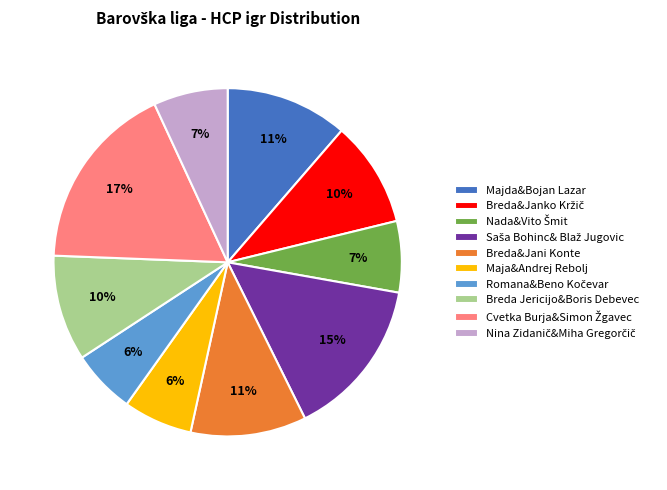

Does Majda&Bojan Lazar account for over 50% of the chart?

No